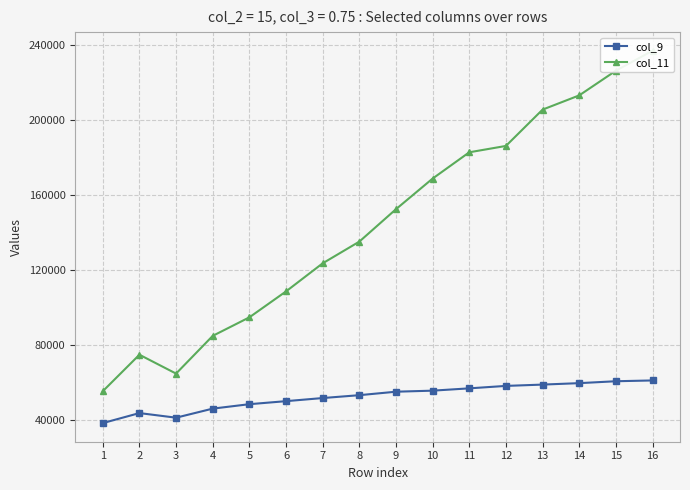

True or false: col_9 and col_11 intersect in this chart.

False